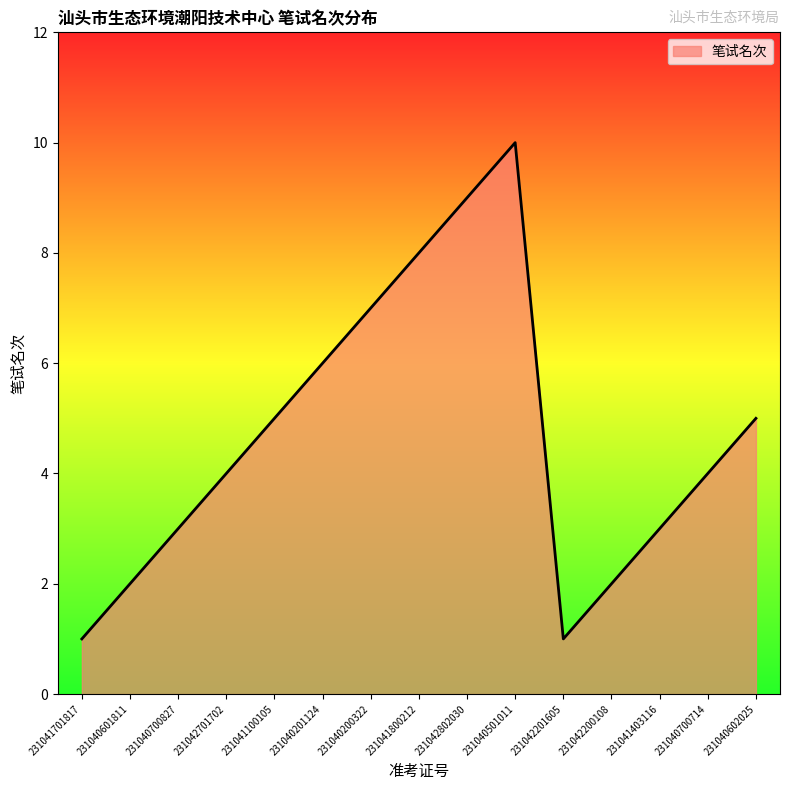

What is the sum of all values?

70